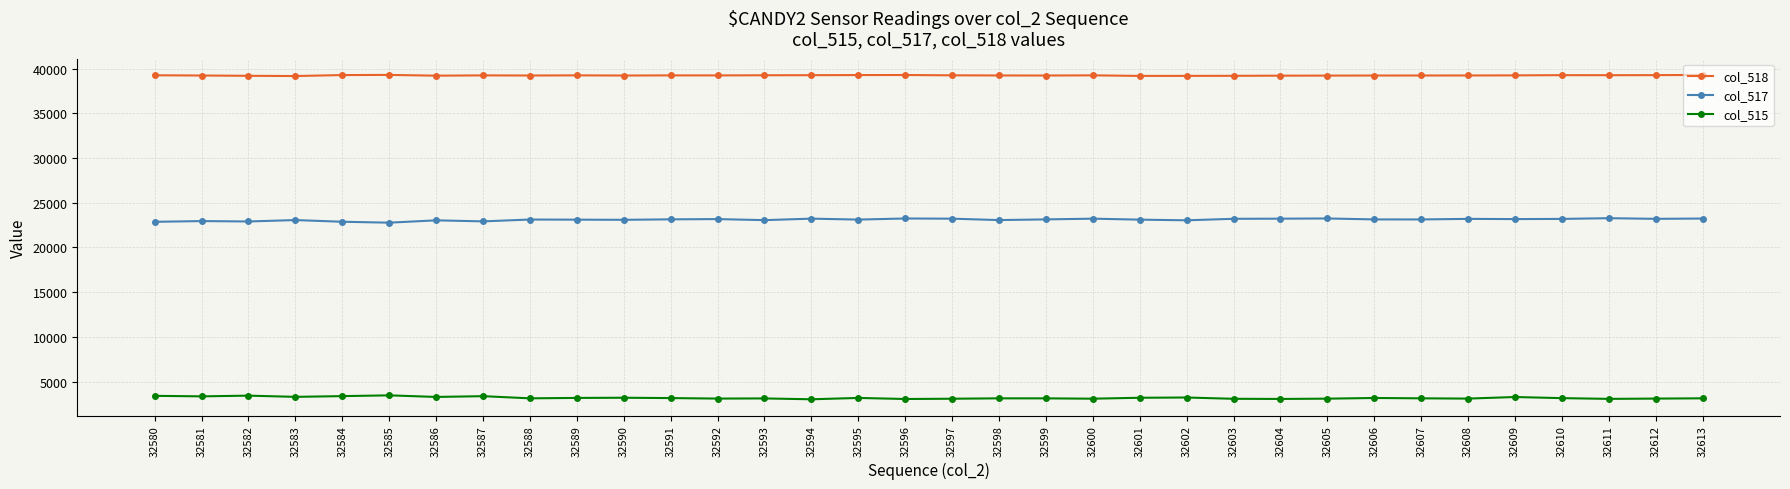

At 32591, list the series in order from smallest to largest.

col_515, col_517, col_518